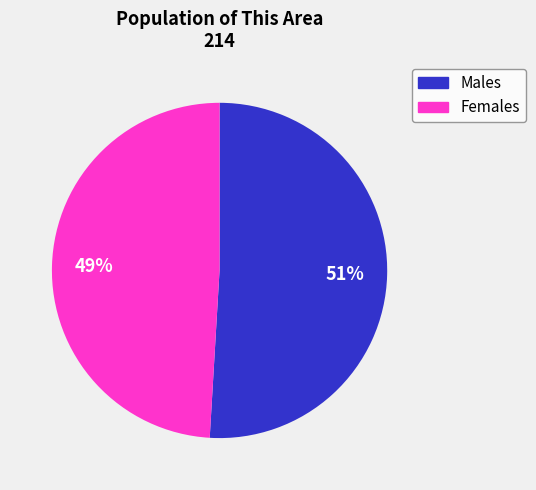

Is there a majority slice in this chart?

Yes